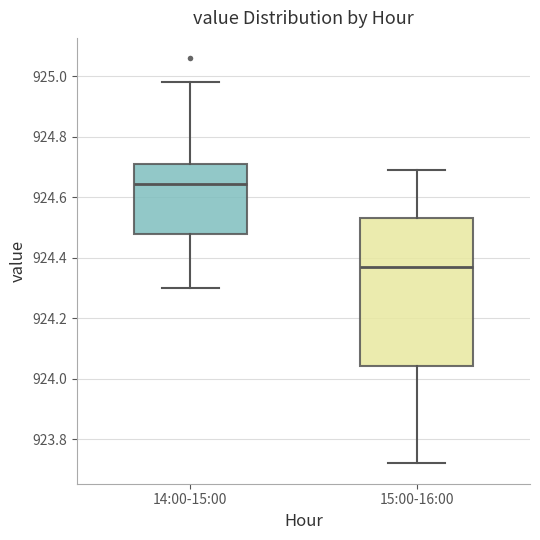

Which box has the lowest median line?

15:00-16:00